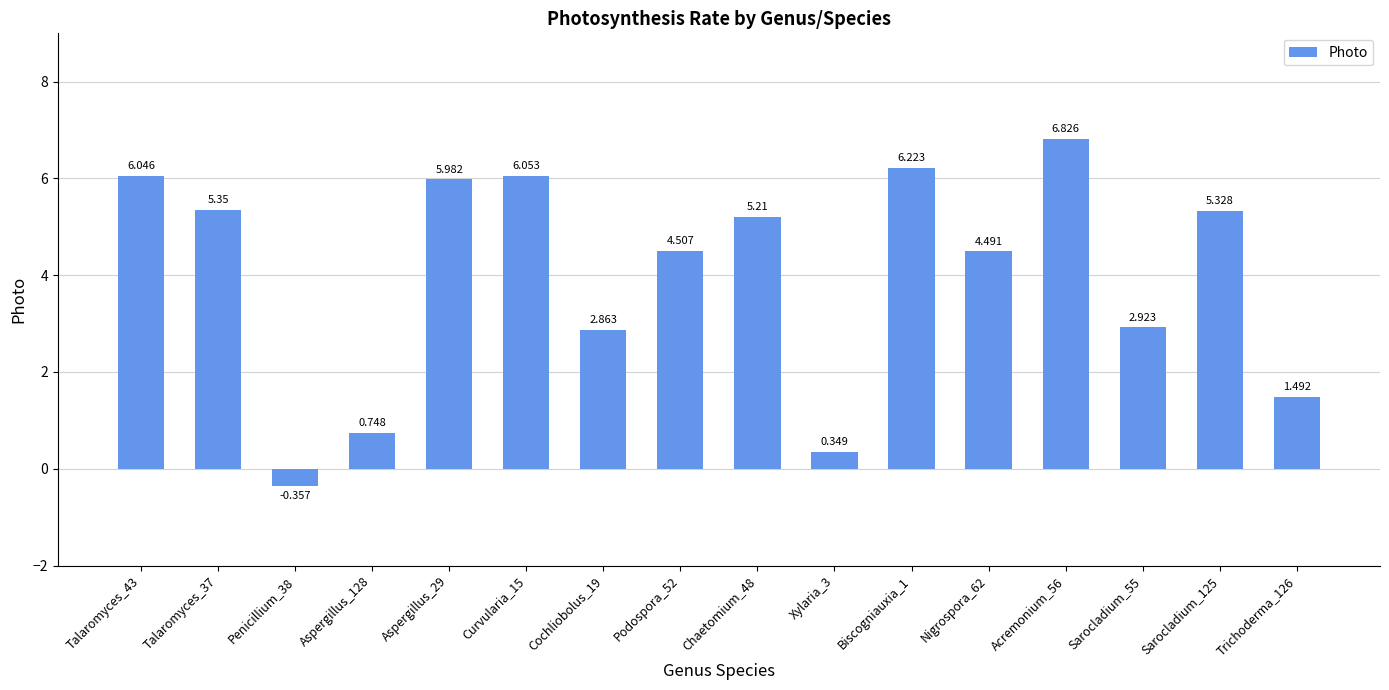

How many bars are there in total?

16